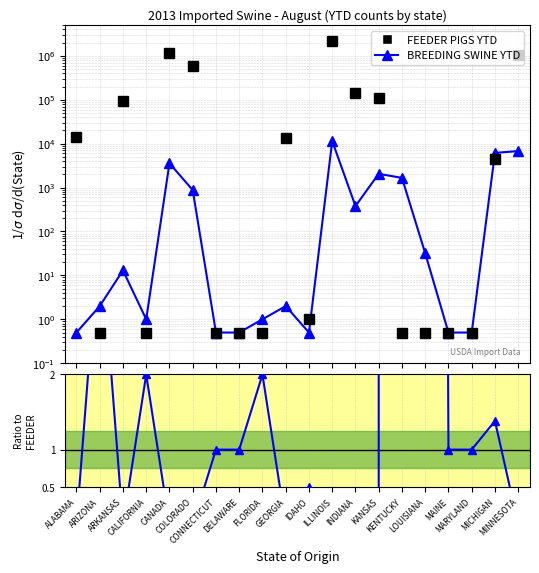

Which series has the largest total across all categories?

FEEDER PIGS YTD